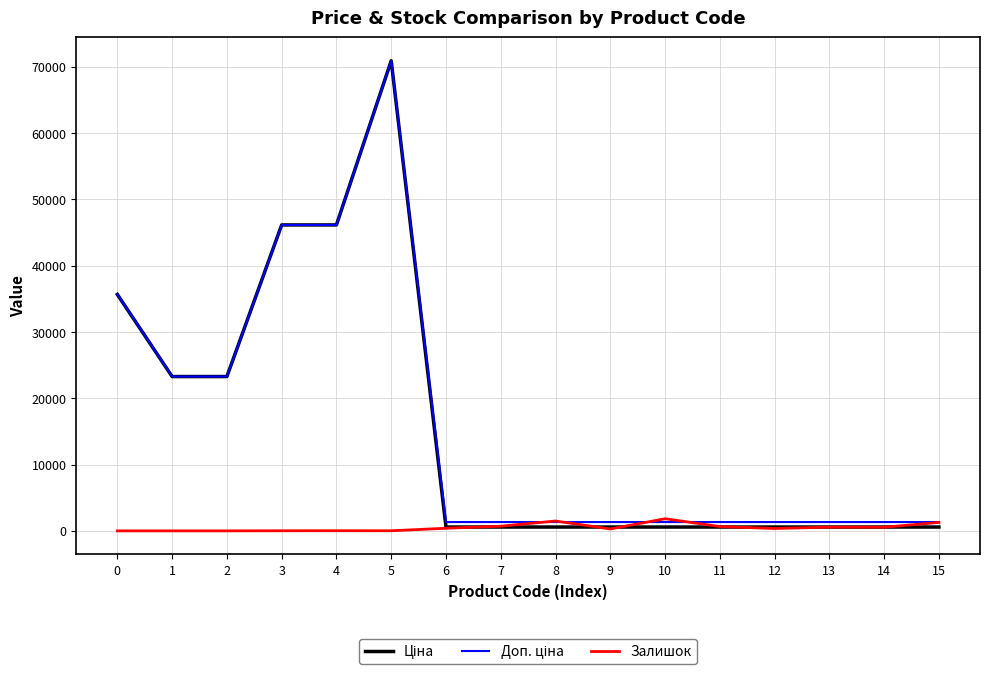

What is the maximum value for Залишок?

1830.0